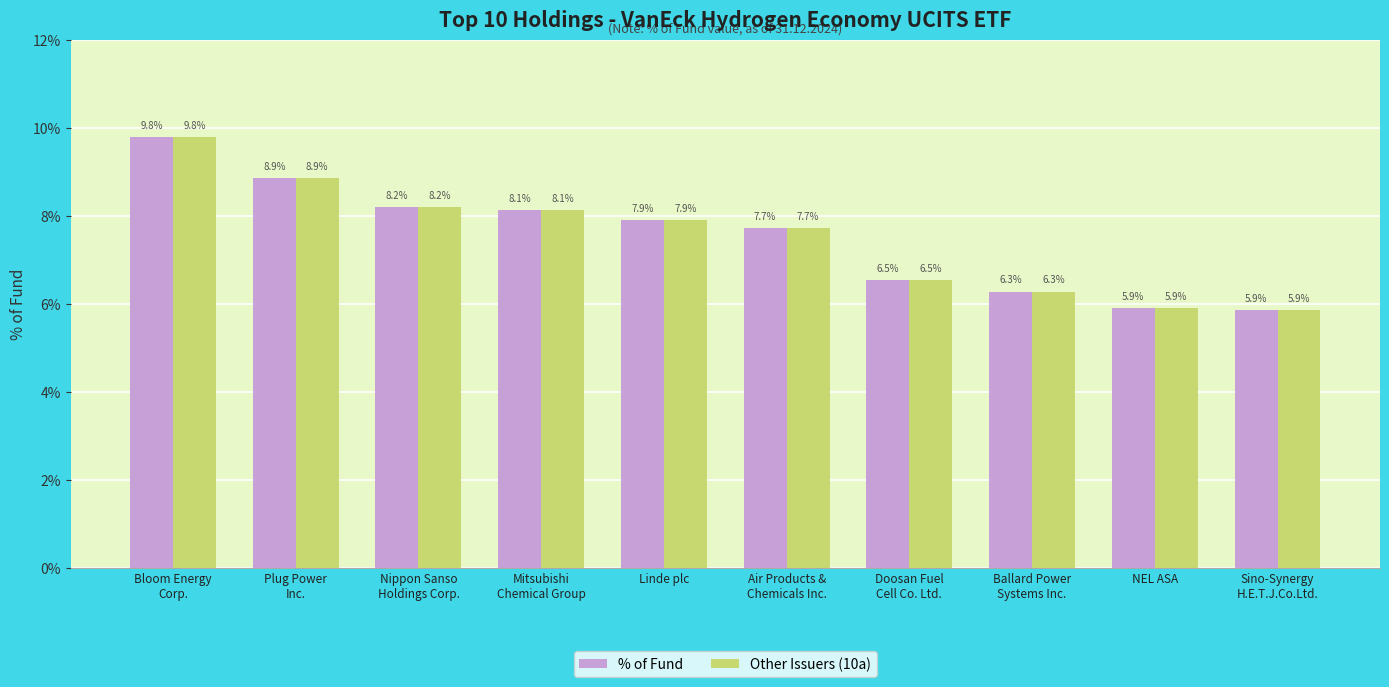

At how many categories does at least one series exceed 6?

8